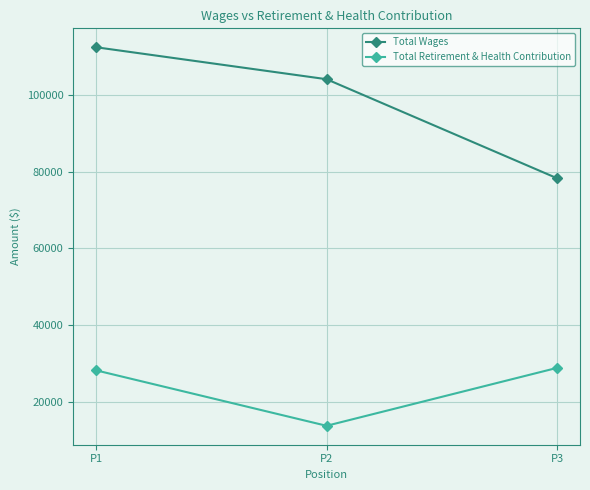

What is the difference between the highest and lowest values at P3?

49369